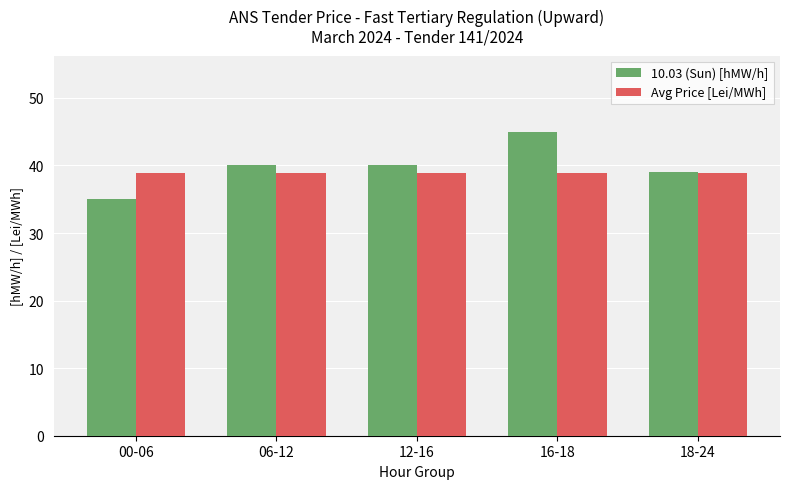

The value of 10.03 (Sun) [hMW/h] at 12-16 is 17.0. True or false?

False